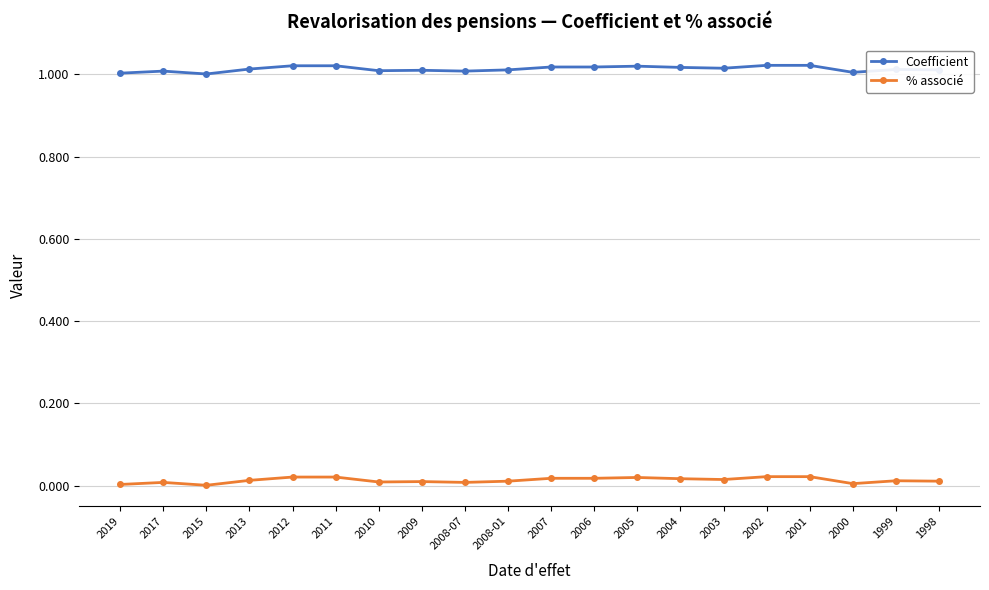

True or false: Coefficient and % associé intersect in this chart.

False